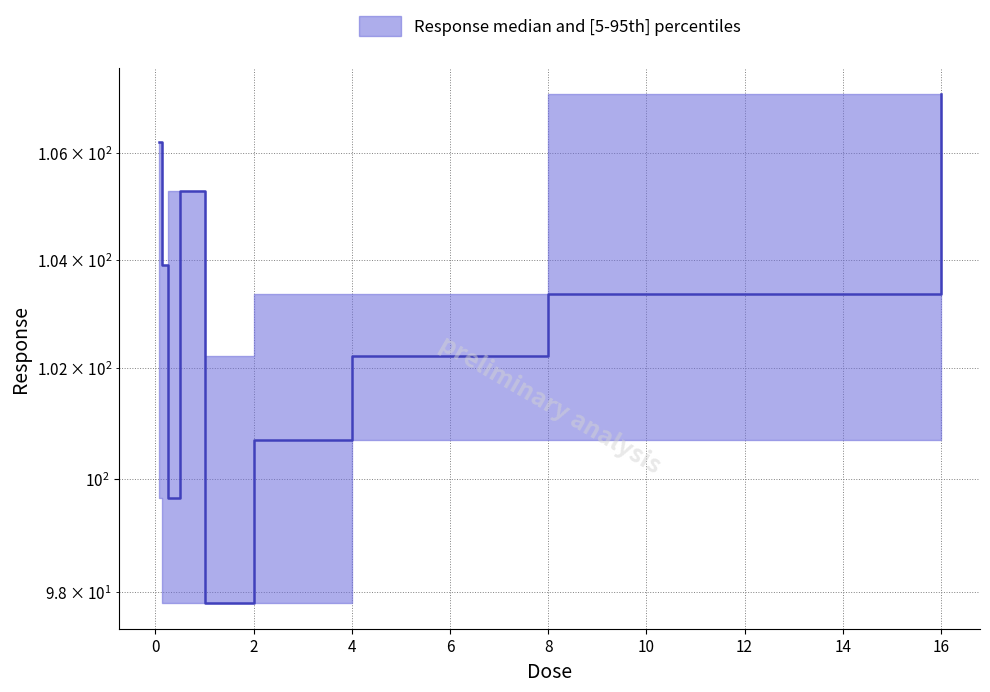

What is the ratio of the value at 0.0625 to the value at 0.25?

1.1